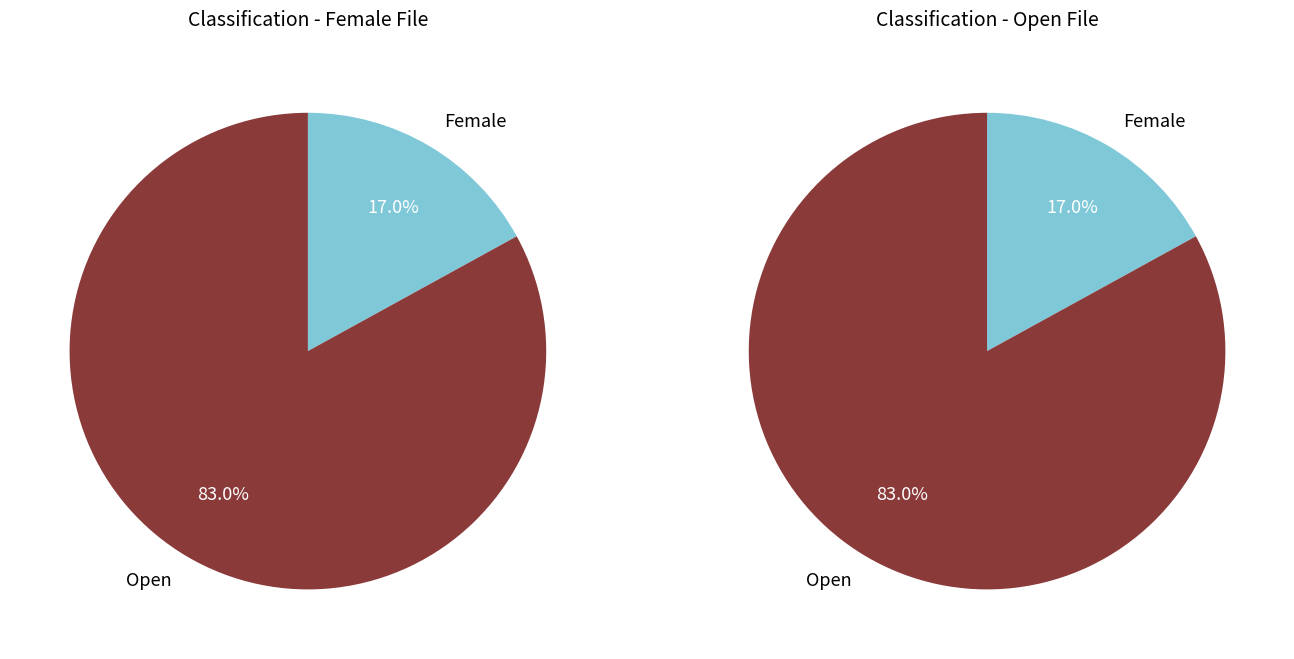

Rank the categories by value from highest to lowest.

Open, Female